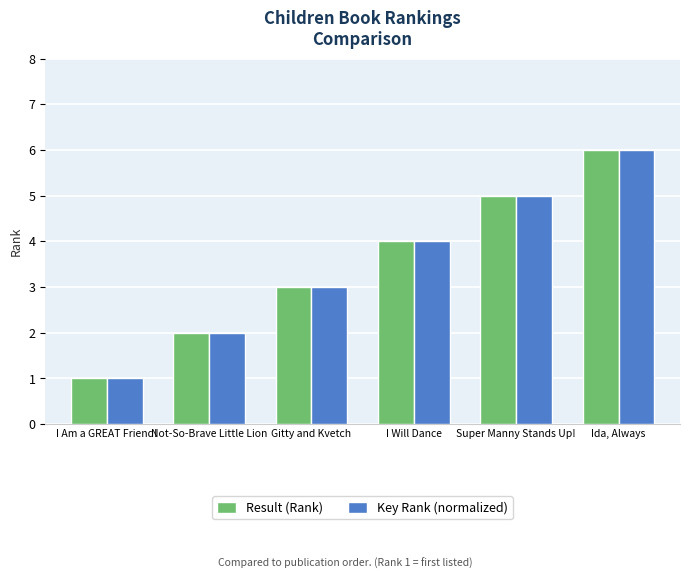

What is the minimum value shown in the chart?

1